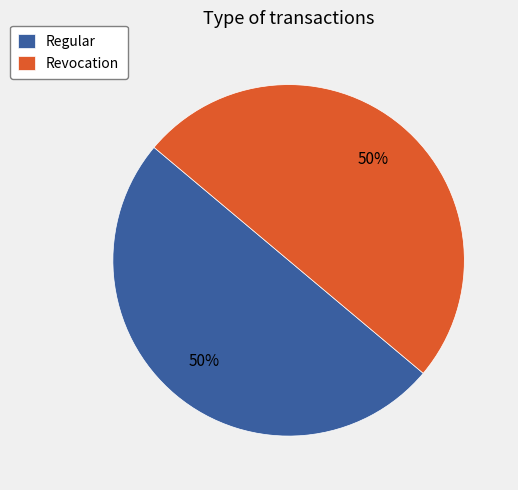

Approximately how many times larger is the value at Revocation compared to Regular?

1.0